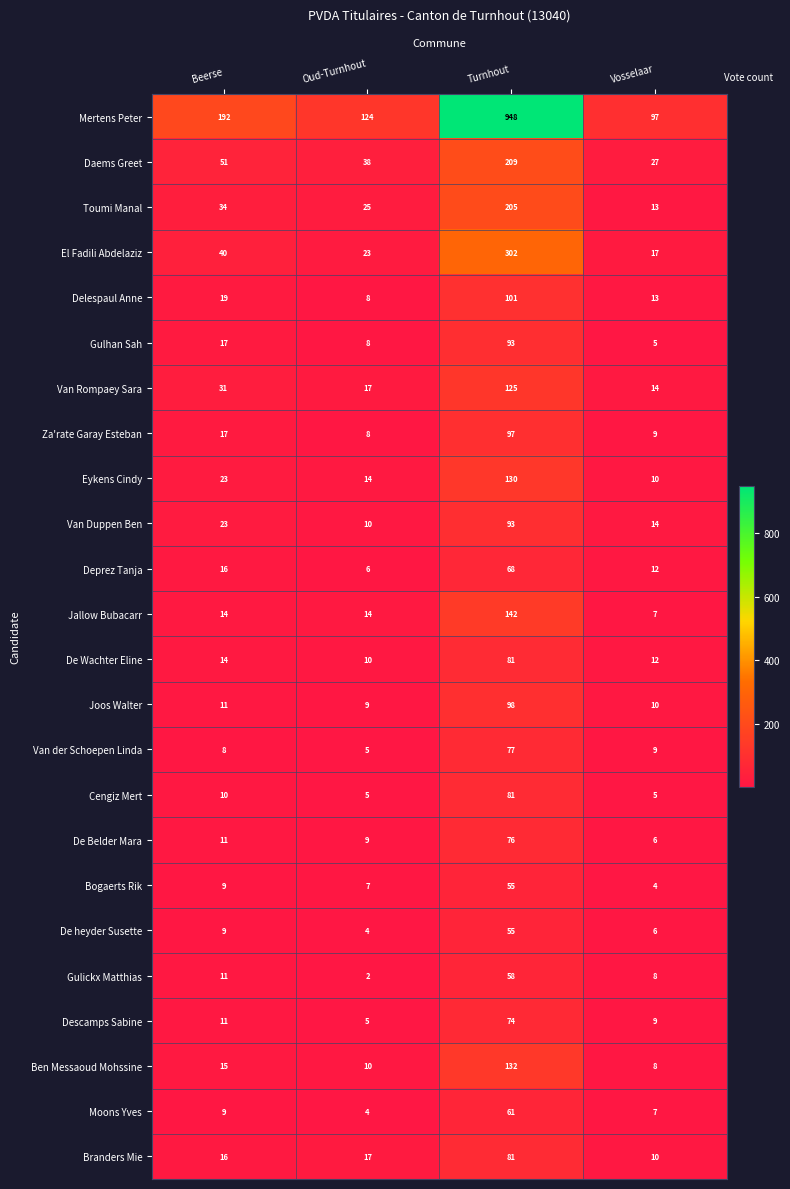

Between Oud-Turnhout and Turnhout, which series saw the biggest shift?

Mertens Peter